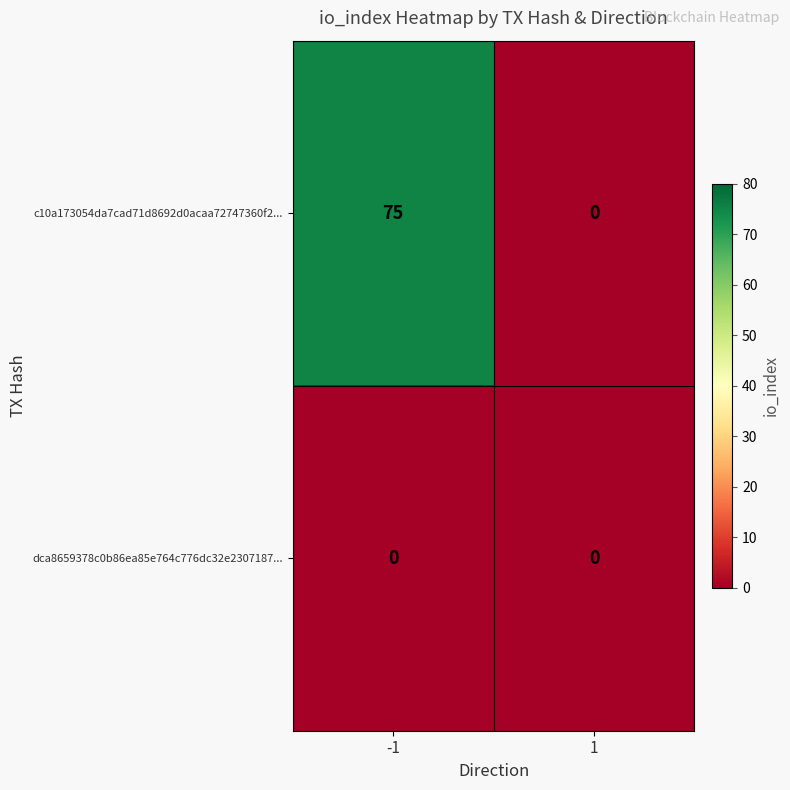

Which label corresponds to the largest value in the chart?

-1